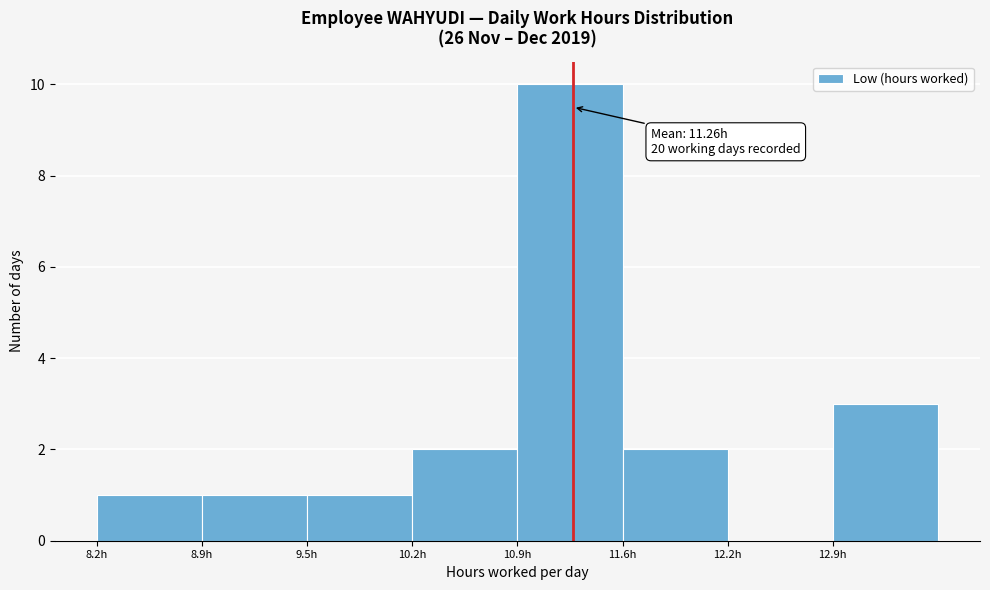

Which range on the x-axis has the tallest bar?

10.9 to 11.6